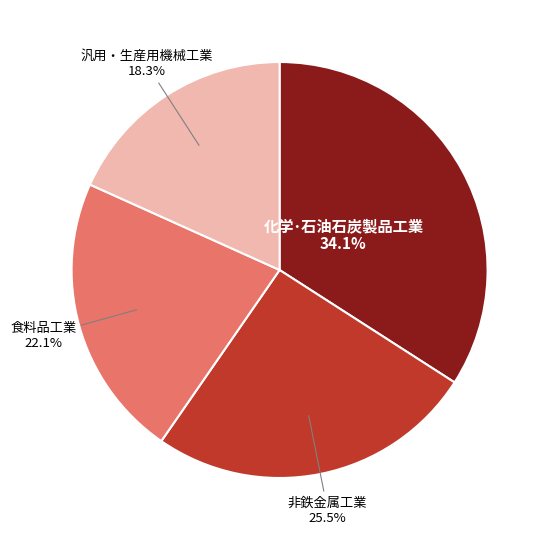

What is the ratio of the value at 汎用・生産用機械工業 to the value at 非鉄金属工業?

0.7